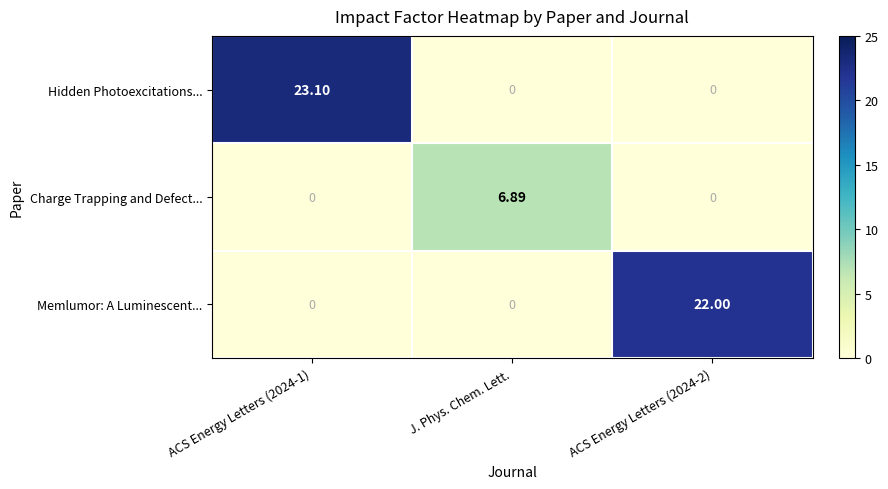

List the series in order of their peak value, lowest first.

Charge Trapping and Defect..., Memlumor: A Luminescent..., Hidden Photoexcitations...